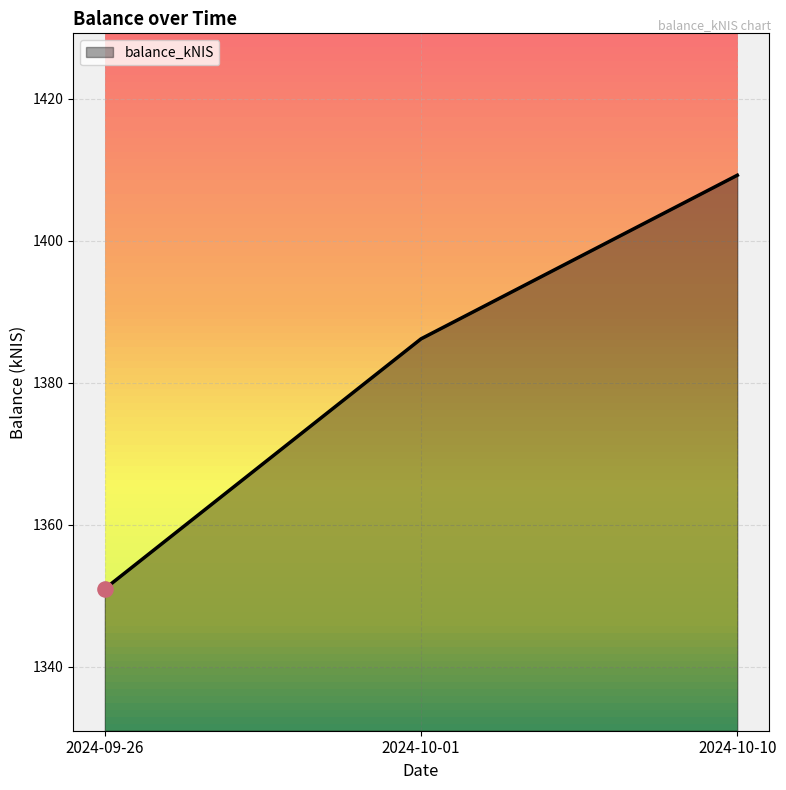

What is the ratio of the value at 2024-10-01 to the value at 2024-10-10?

1.0